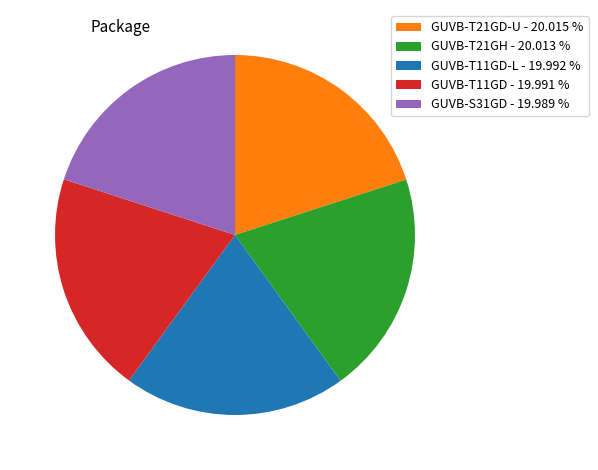

Approximately how many times larger is the value at GUVB-T21GH - 20.013 % compared to GUVB-T21GD-U - 20.015 %?

1.0